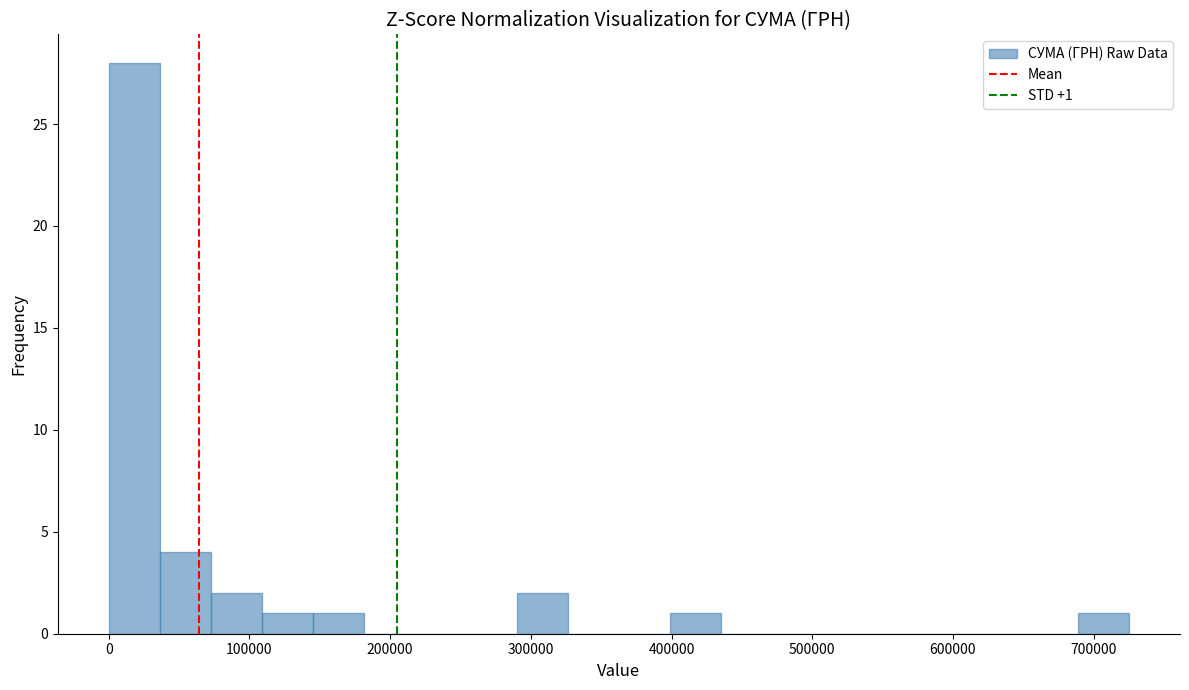

Around what value on the x-axis is the tallest bar? Give the approximate position of its centre, as read against the axis.

20000